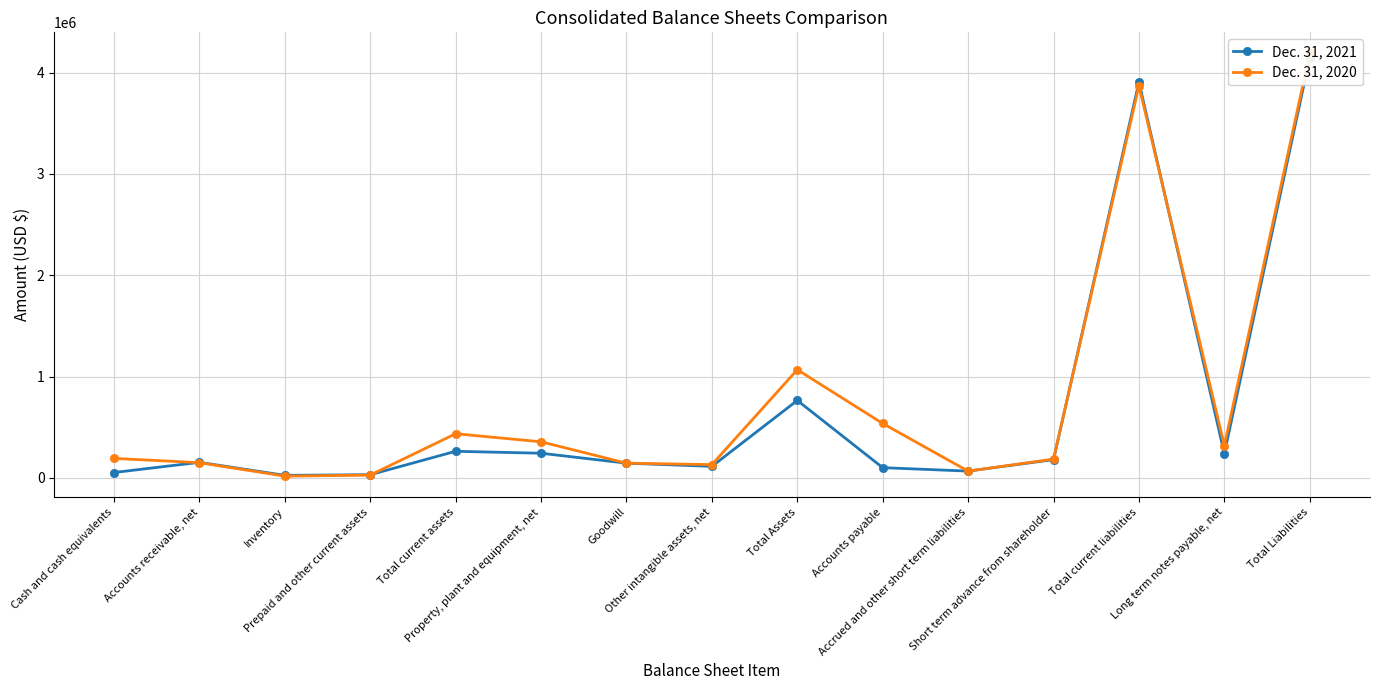

Count the number of categories in the chart.

15